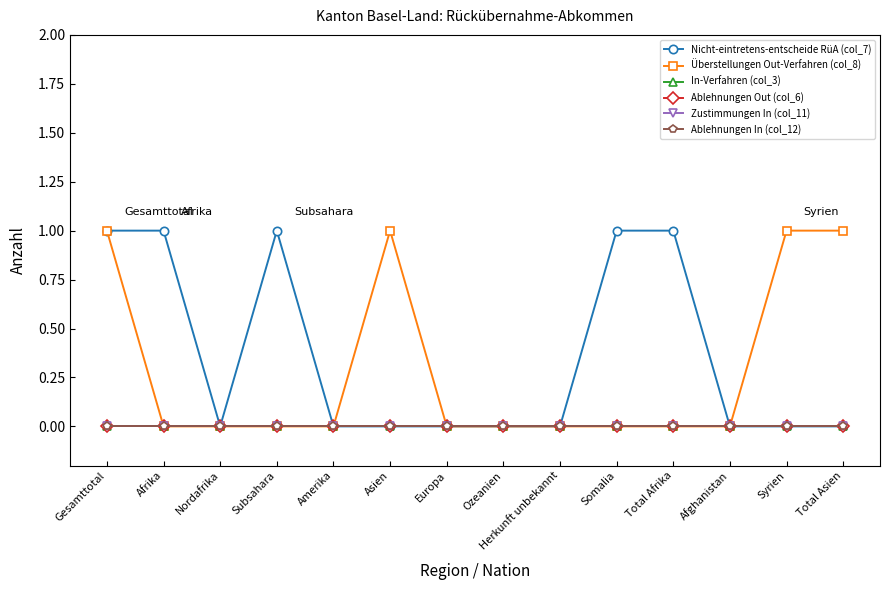

Does the chart have visible grid lines?

No